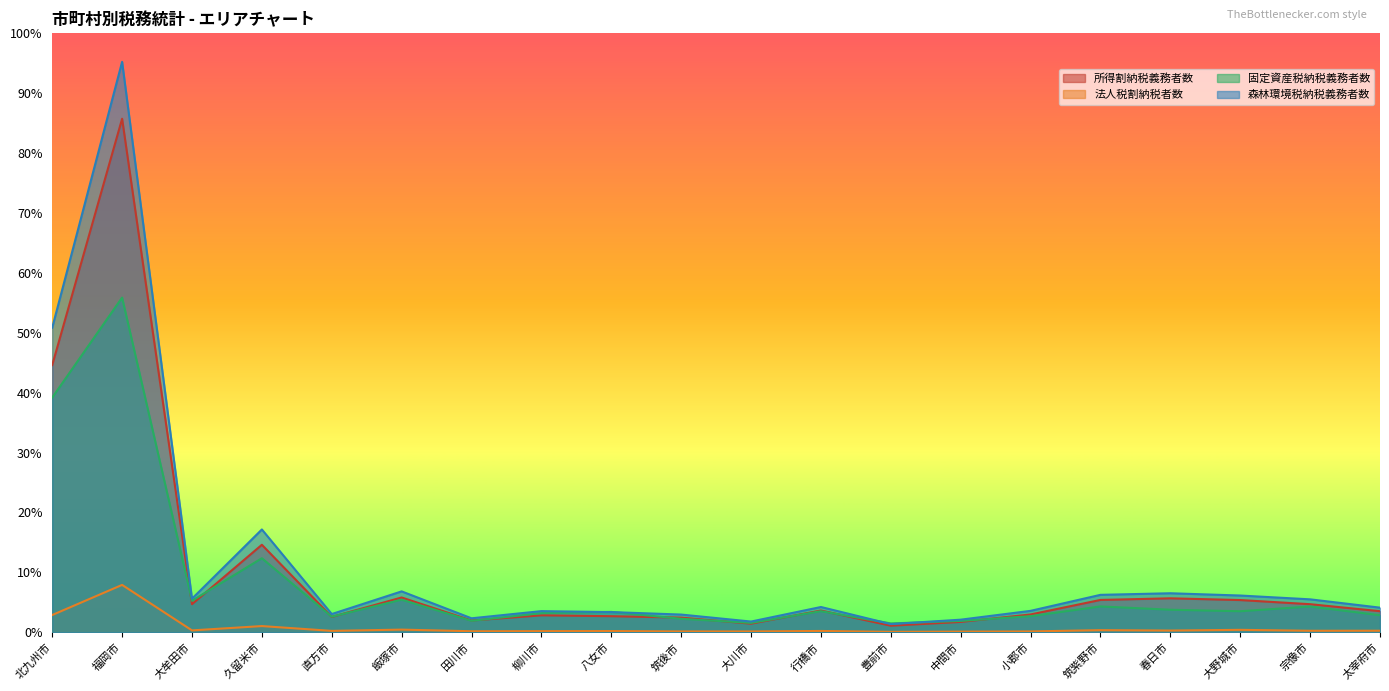

Does the chart display data point markers on the line(s)?

No